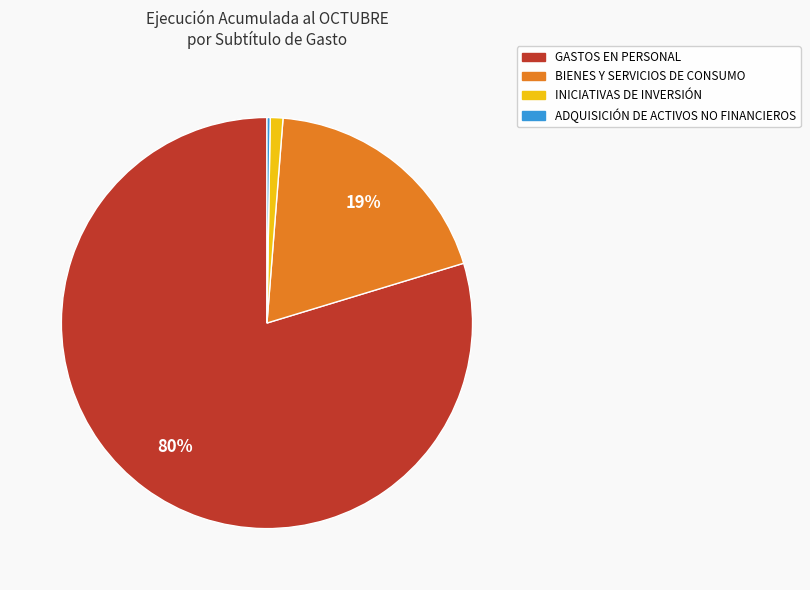

To the nearest percent, what percentage of the pie is BIENES Y SERVICIOS DE CONSUMO?

19%